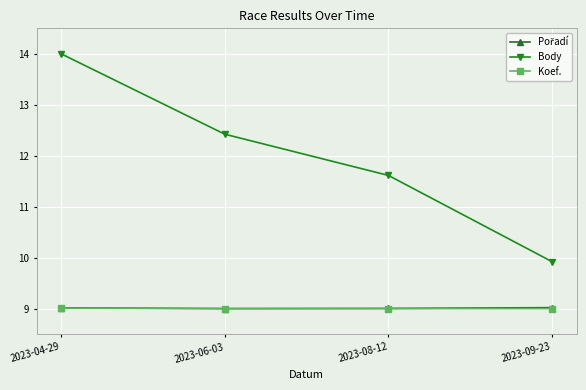

What is the label of the 1st point from the left?

2023-04-29